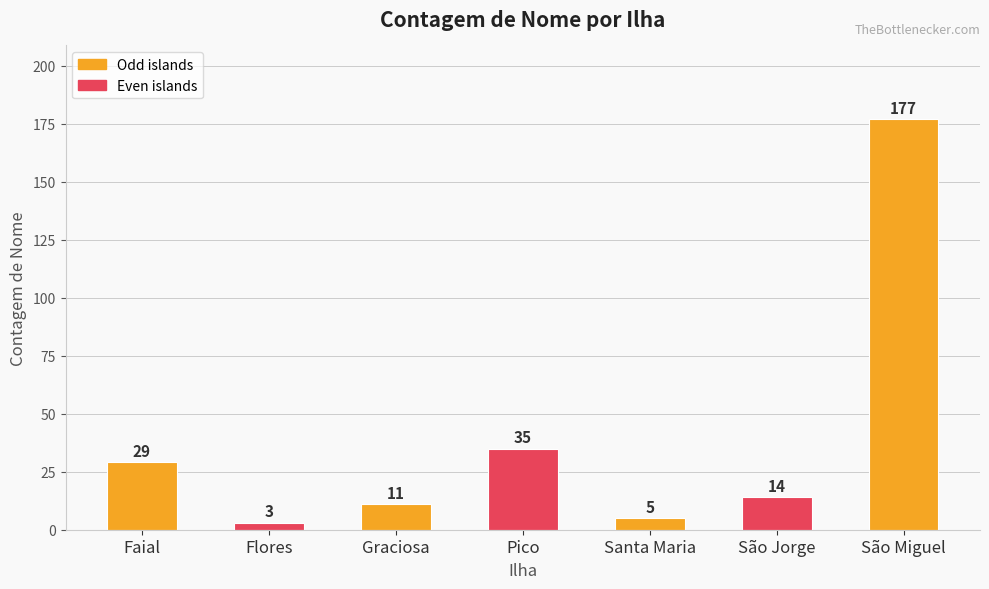

What is the label of the 6th bar from the left?

São Jorge